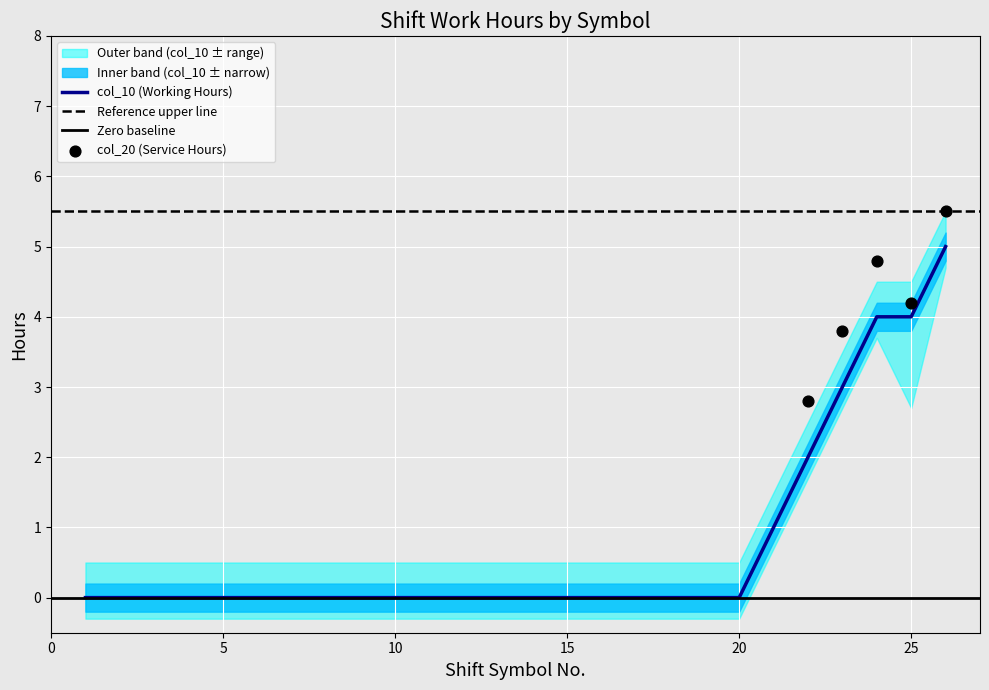

Which has a higher value, 12 or 15?

12